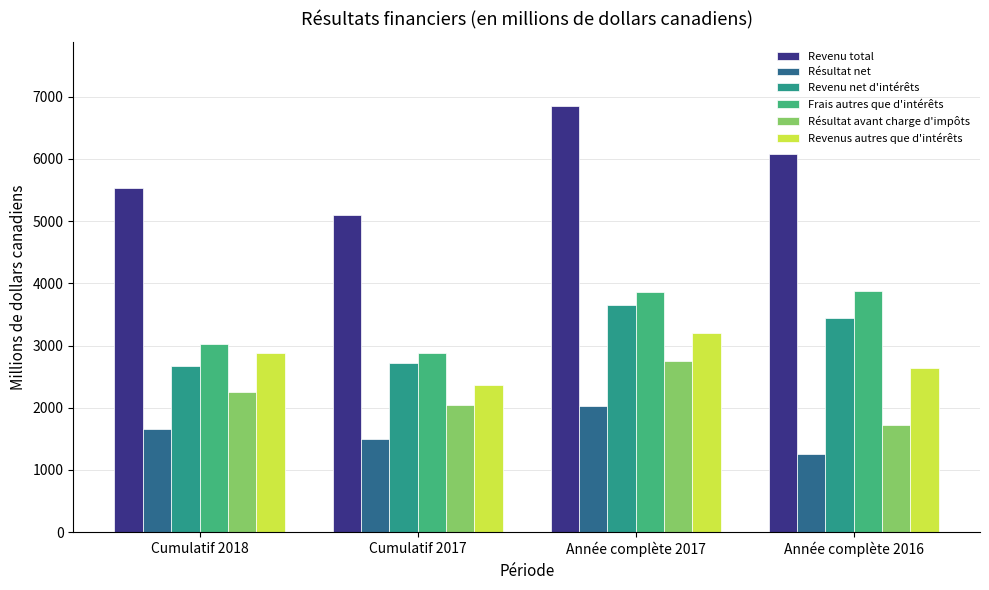

What is the minimum value for Revenu total?

5095